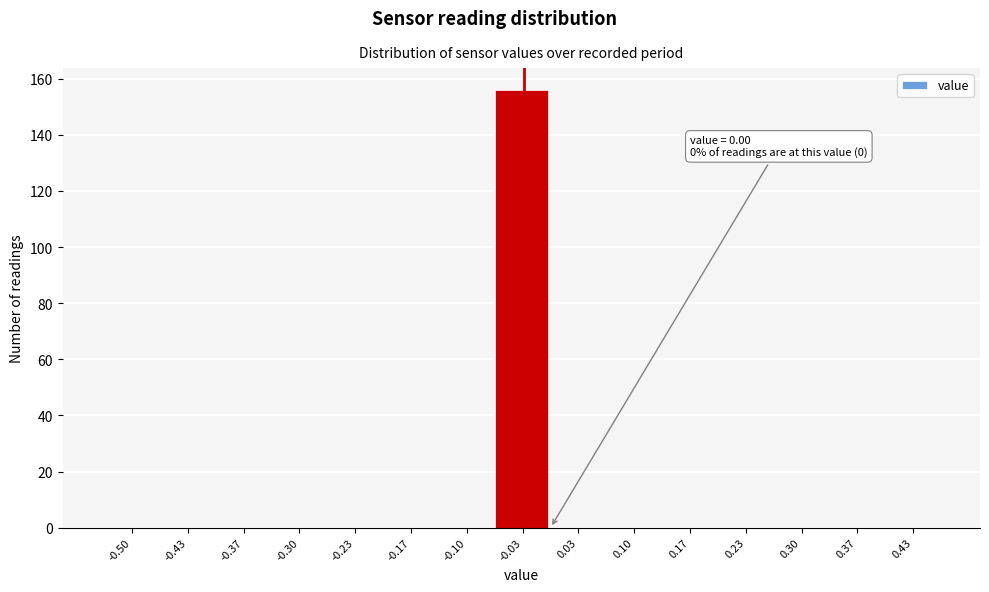

Reading right to left, transcribe all the data shown in this chart.

0.43=0	0.37=0	0.30=0	0.23=0	0.17=0	0.10=0	0.03=0	-0.03=156	-0.10=0	-0.17=0	-0.23=0	-0.30=0	-0.37=0	-0.43=0	-0.50=0